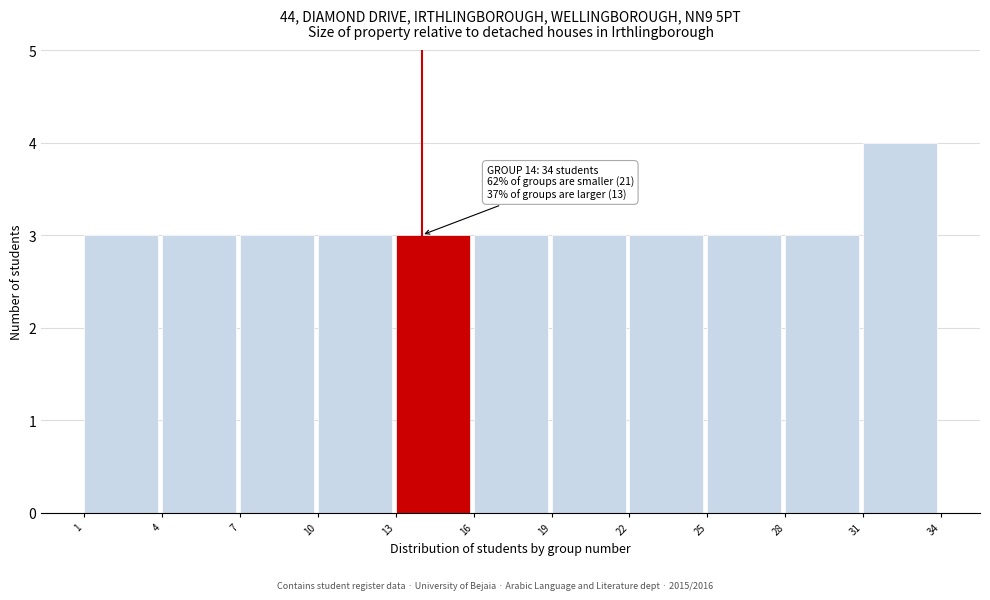

Over which range of the x-axis is the bar tallest?

31 to 34